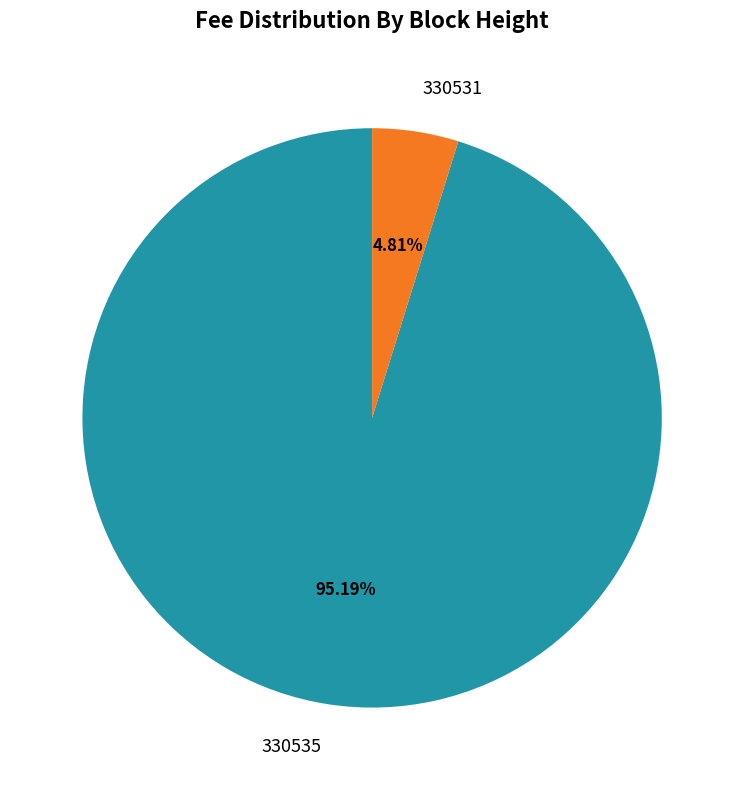

Rank the categories by value from highest to lowest.

330535, 330531